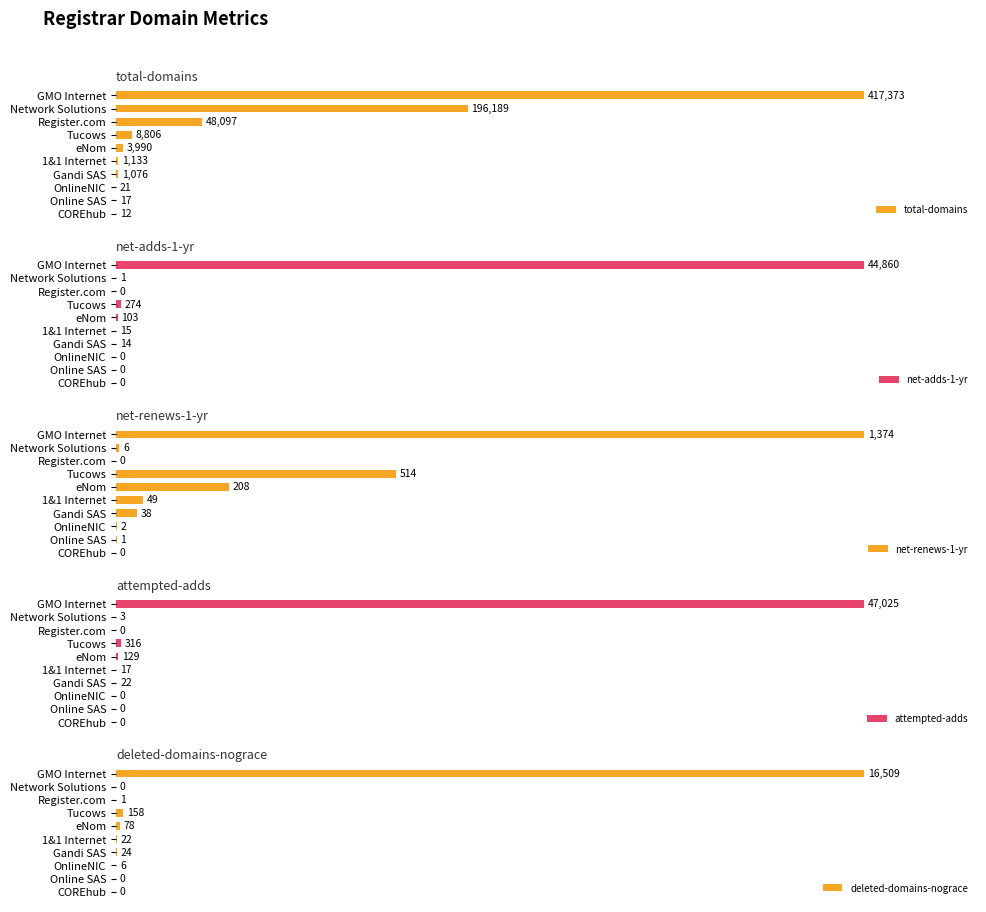

Does the chart contain any negative values?

No